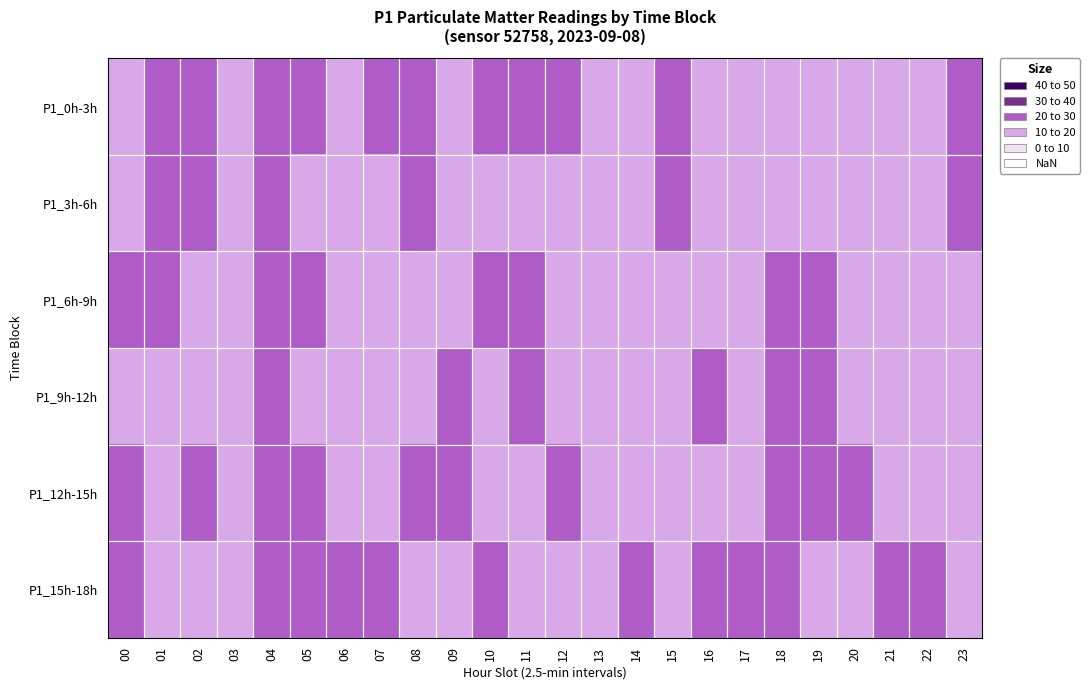

At how many categories does at least one series exceed 20?

17